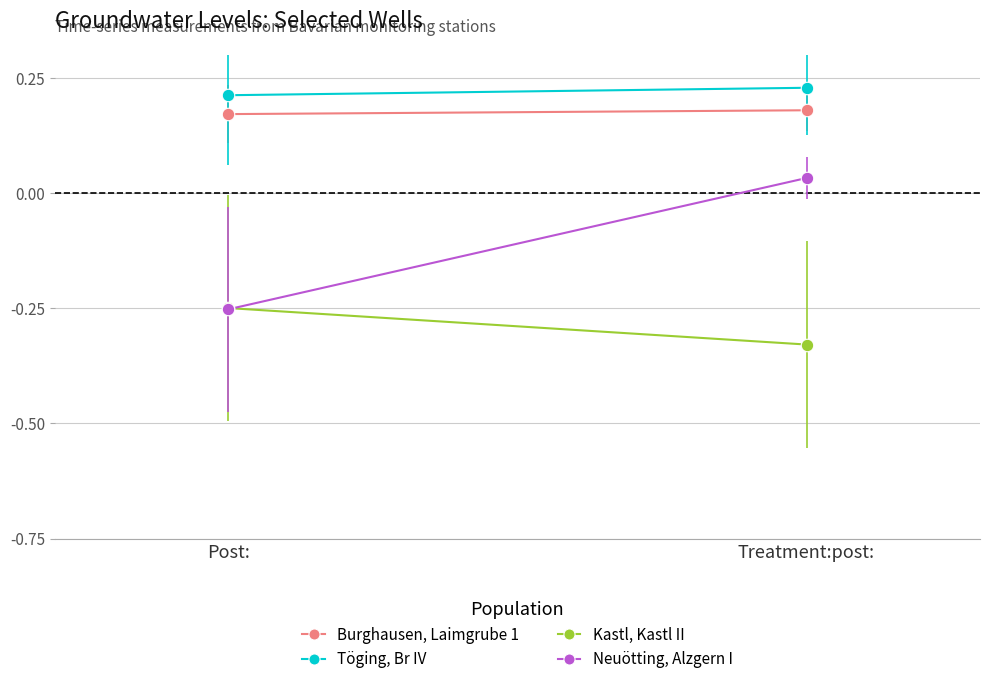

What is the sum of all Neuötting, Alzgern I values?

-0.2